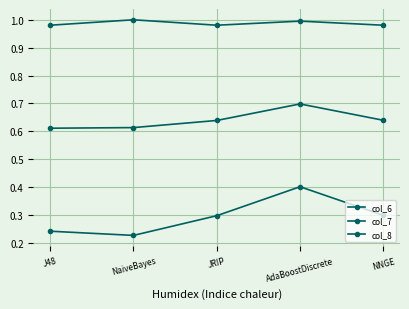

What is the minimum value for col_6?

0.2